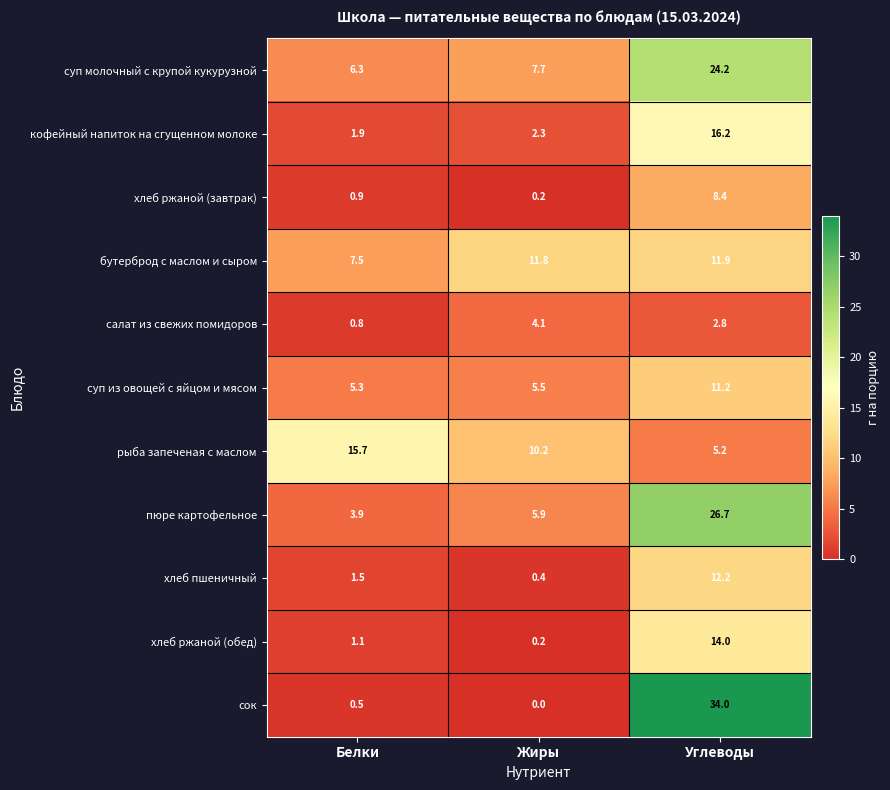

Which series has the largest total across all categories?

суп молочный с крупой кукурузной